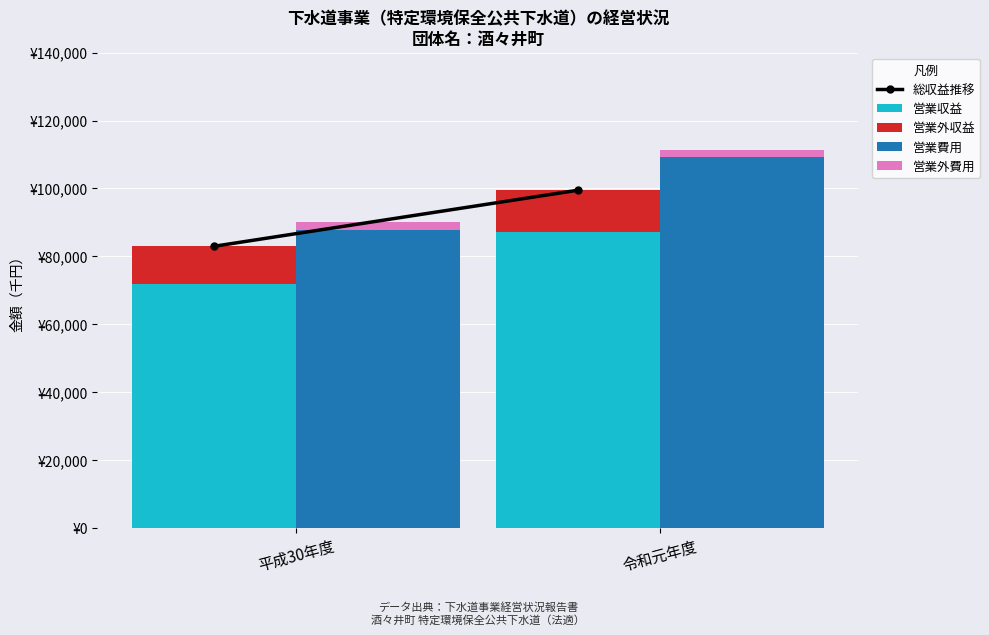

Which series has the widest spread of values?

営業費用